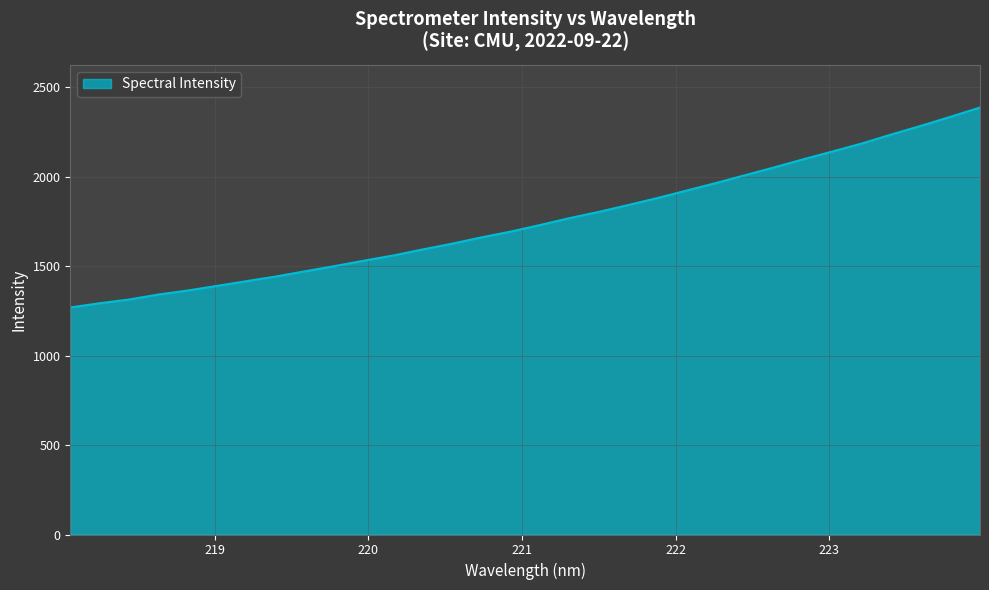

What is the greatest value displayed?

2386.5